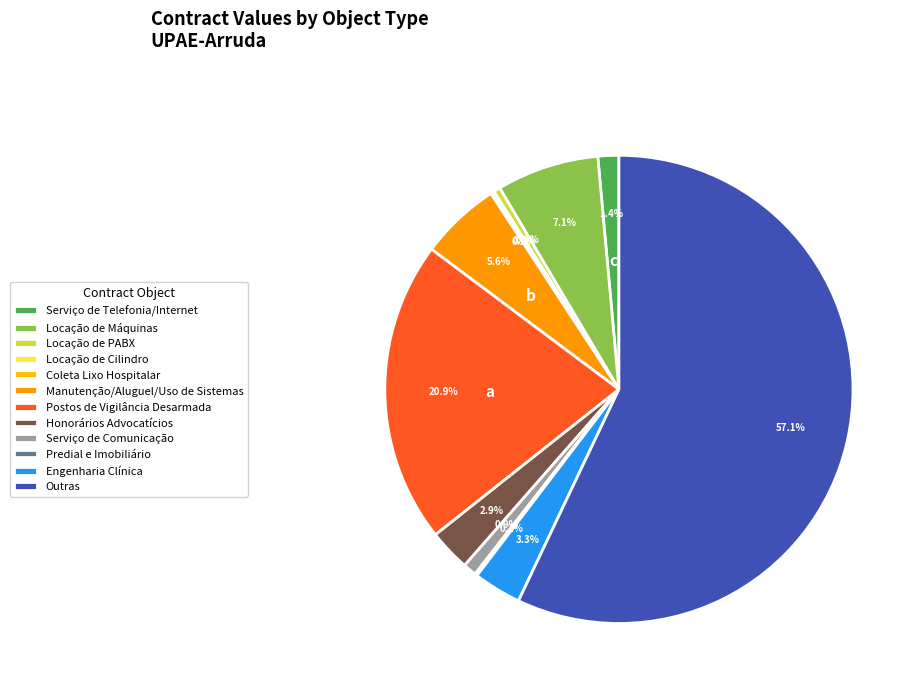

Does any single category account for the majority?

Yes